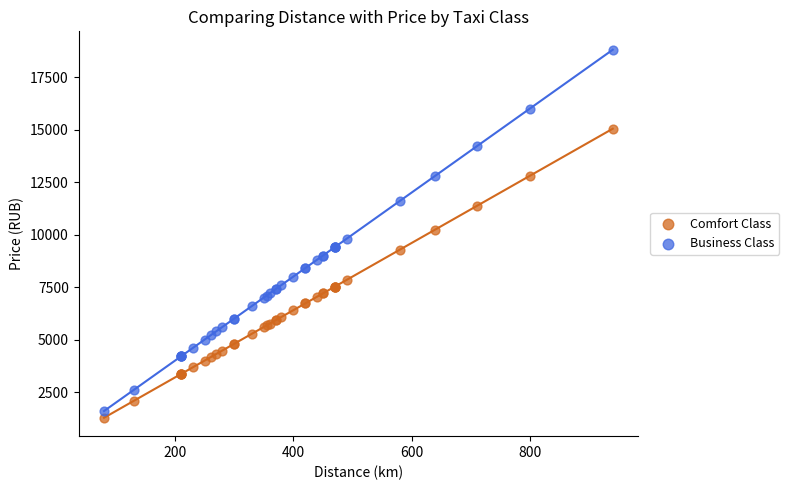

Which series contains the lowest Y value?

Comfort Class